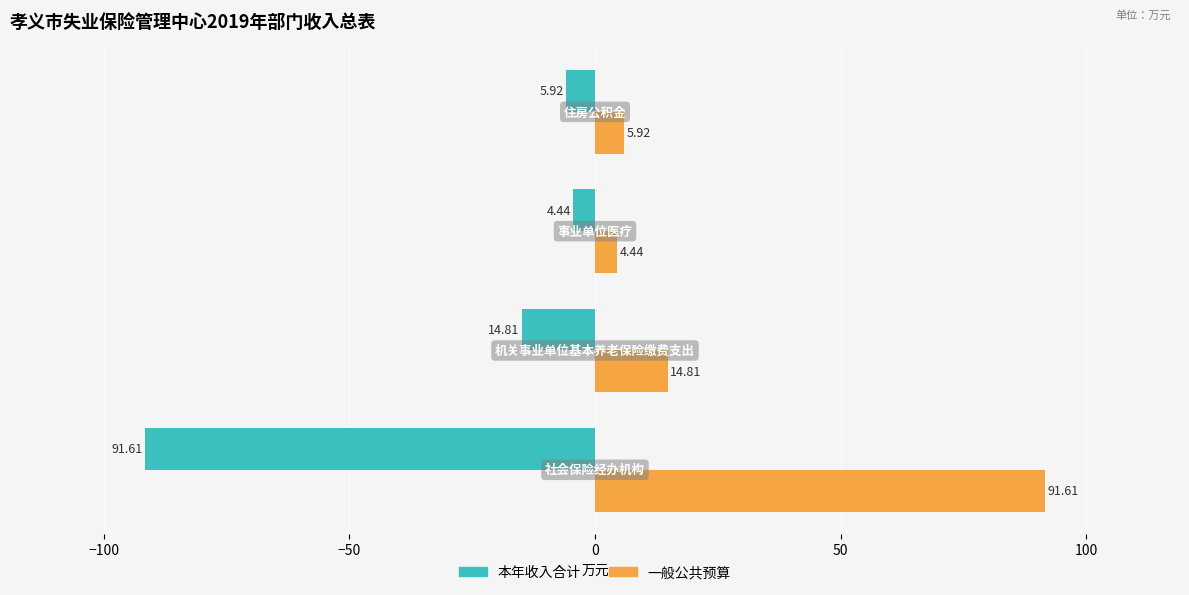

How many values in the 一般公共预算 series are below 14?

2